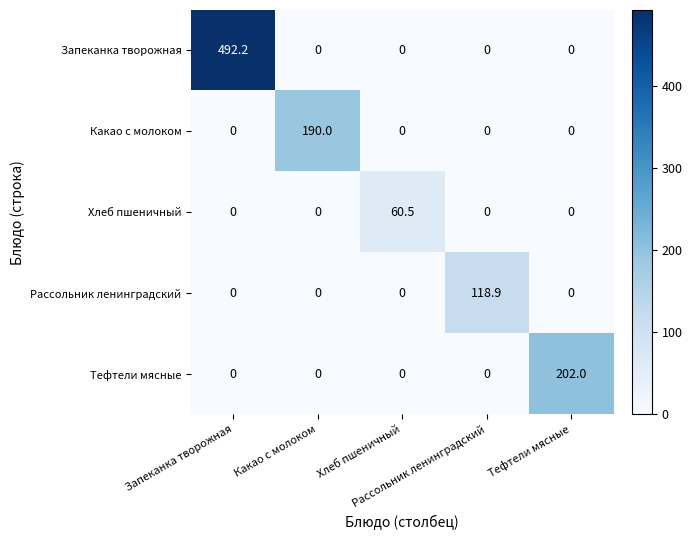

At how many categories does at least one series exceed 149?

3